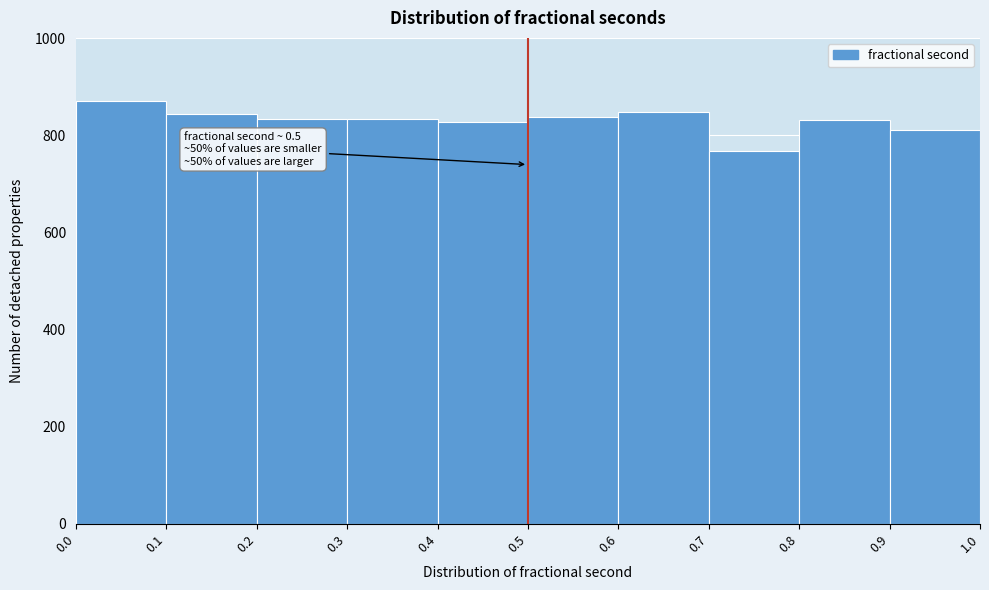

Over which range of the x-axis is the bar tallest?

0.0 to 0.1